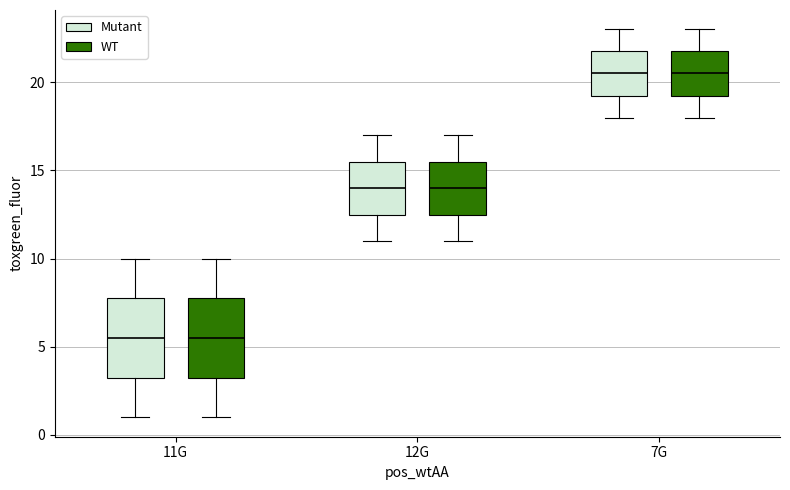

Where does the median line of the box for 7G (WT) sit on the y-axis? The values are not printed on the chart, so give them approximately, as read against the axis.

20.5